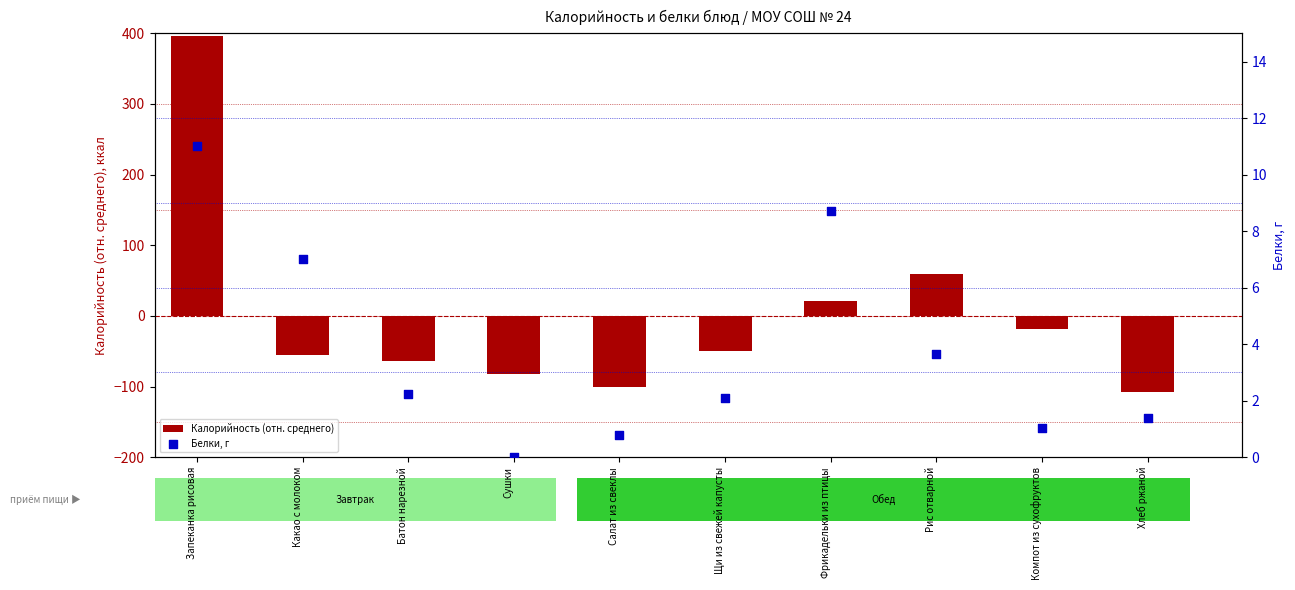

What are all the series names shown in the legend?

Калорийность (отн. среднего), Белки, г